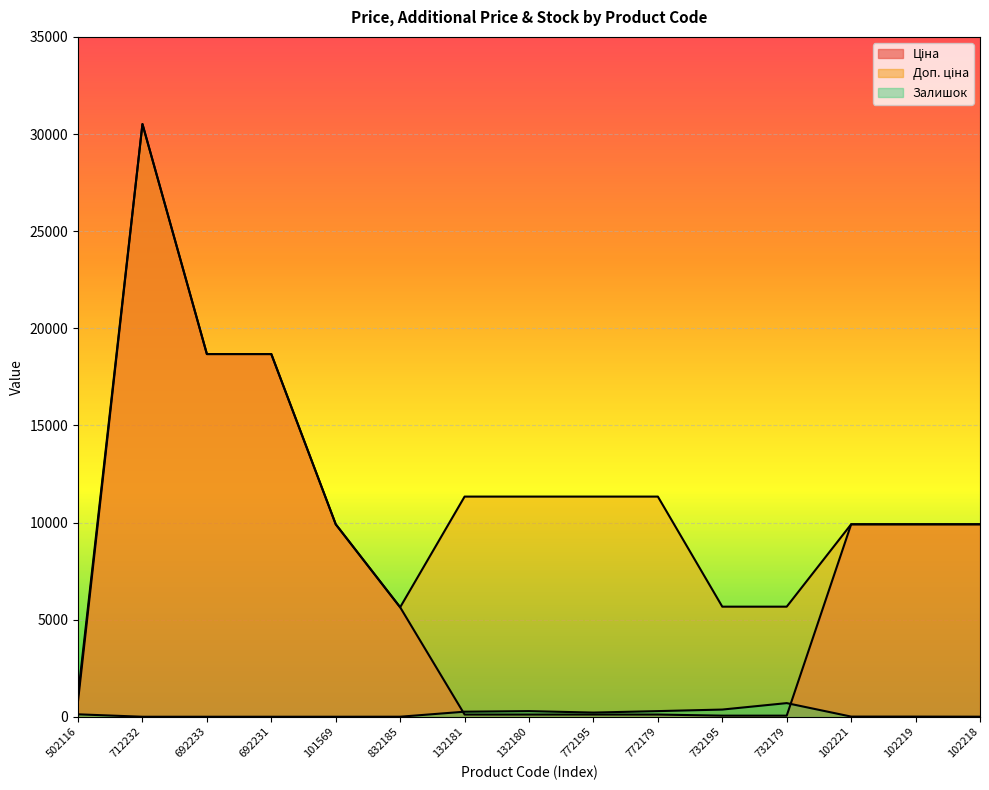

How many lines are shown in the chart?

3